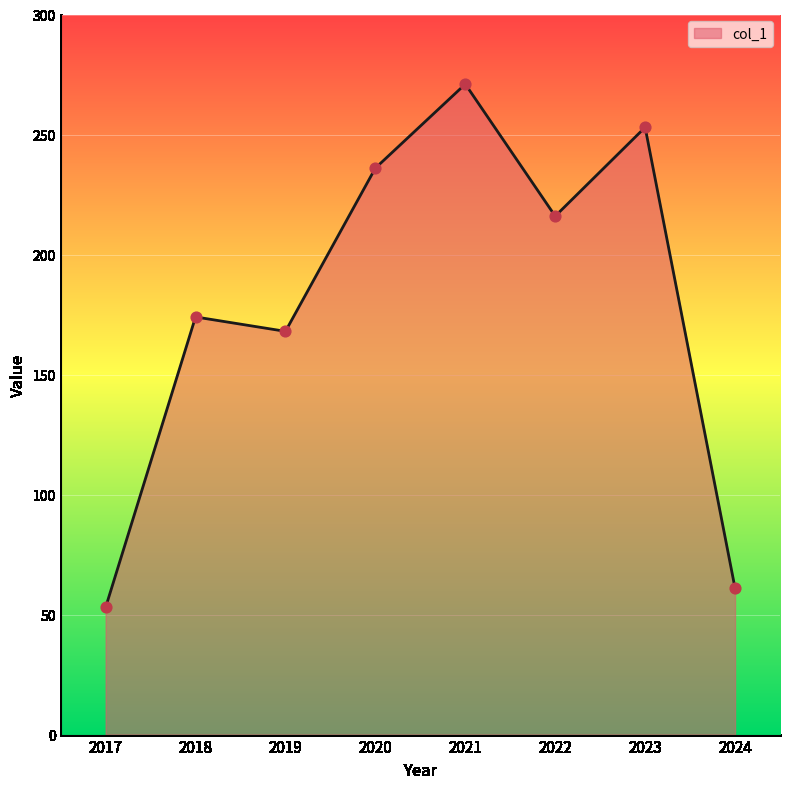

What is the change in value from 2018 to 2020?

+62